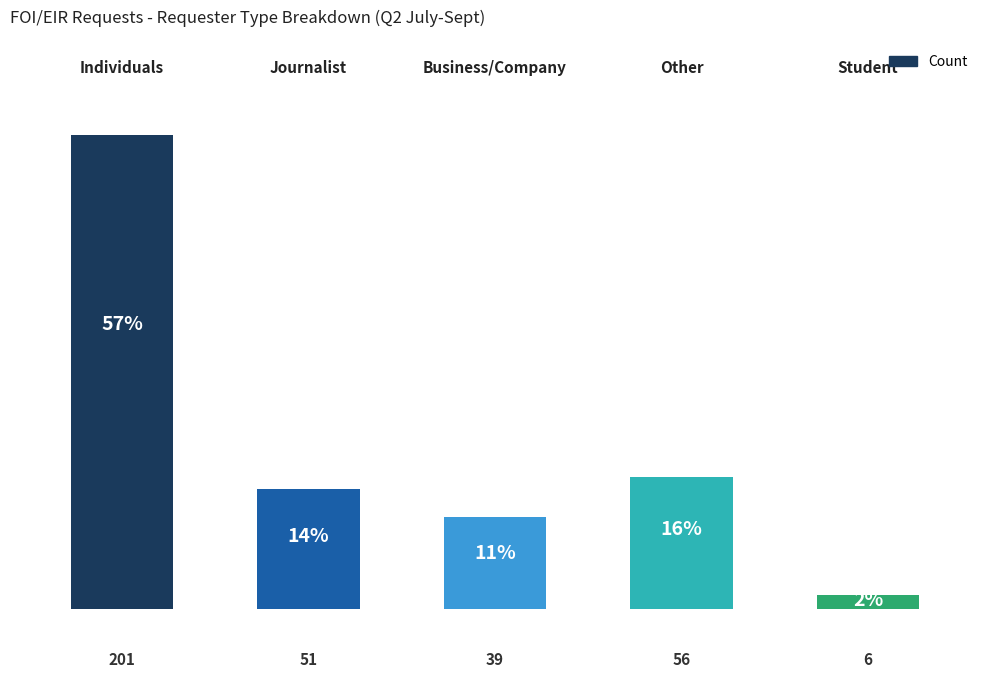

How many data points are less than 51?

2